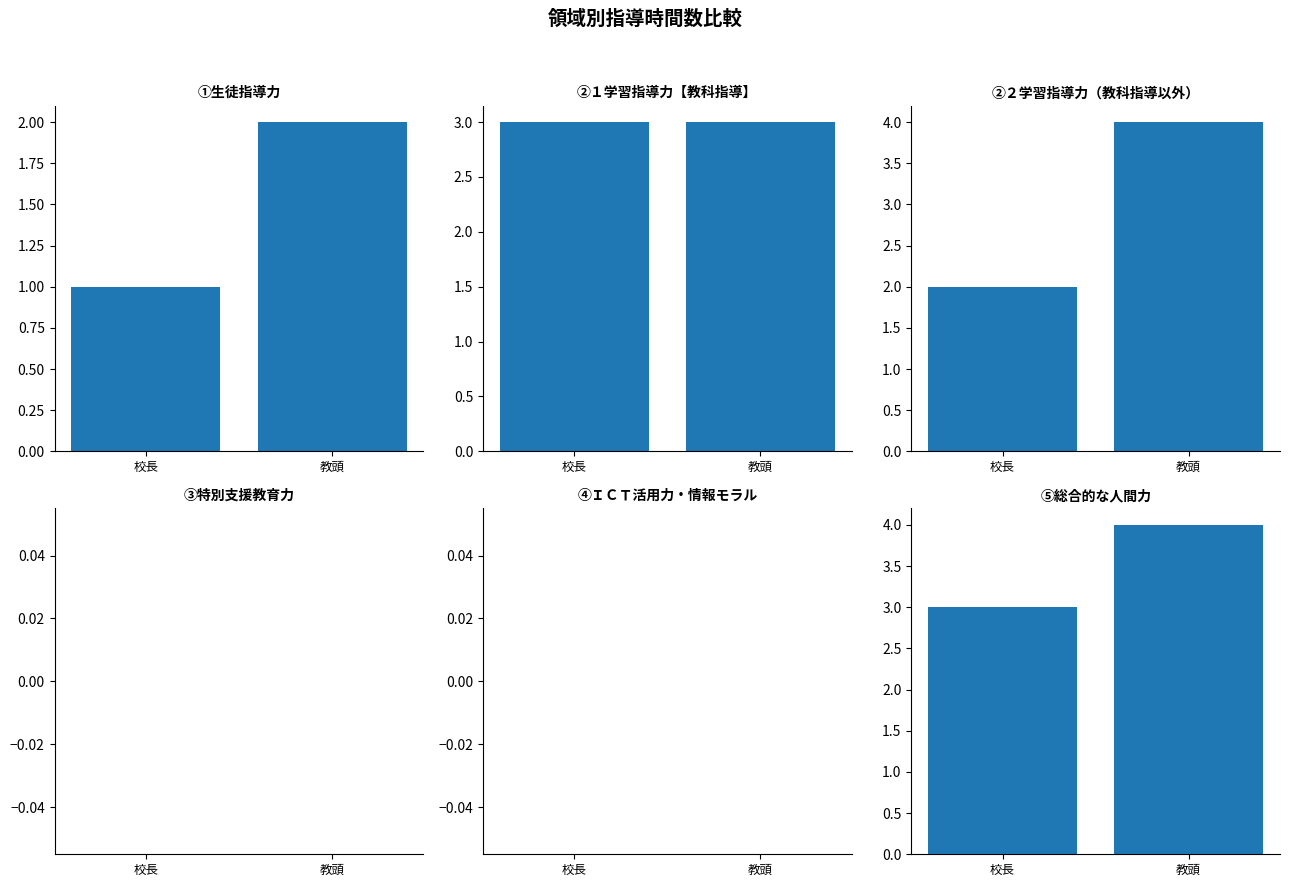

Reading left to right, transcribe all the data shown in this chart.

①生徒指導力: 1	2
②１学習指導力【教科指導】: 3	3
②２学習指導力（教科指導以外）: 2	4
③特別支援教育力: 0	0
④ＩＣＴ活用力・情報モラル: 0	0
⑤総合的な人間力: 3	4